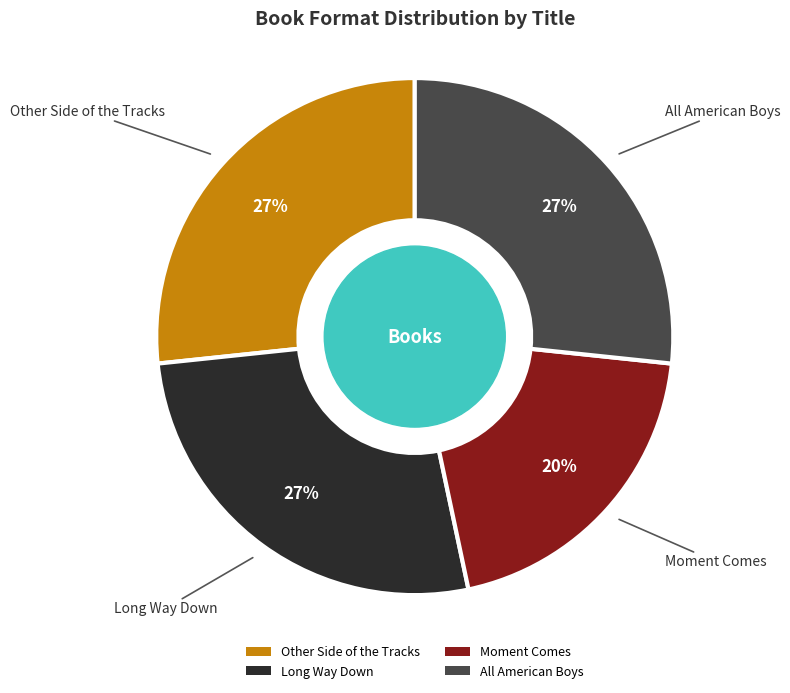

Which category has the smallest portion of the pie?

Moment Comes